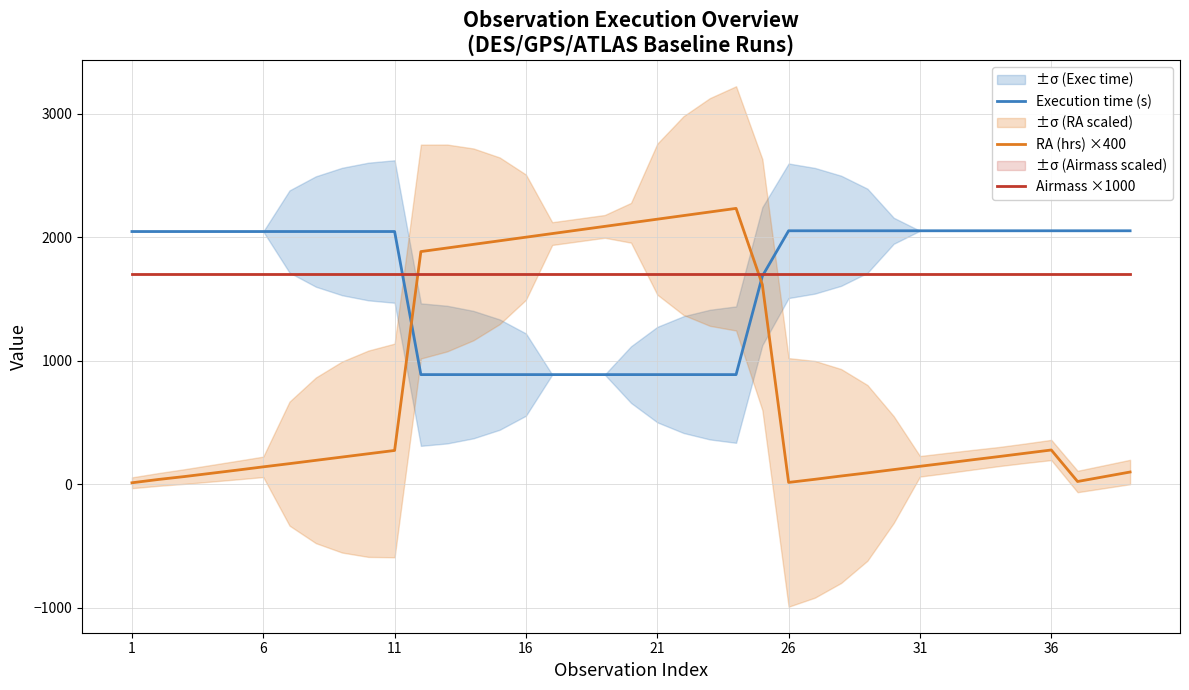

What is the maximum value for Execution time (s)?

2051.0